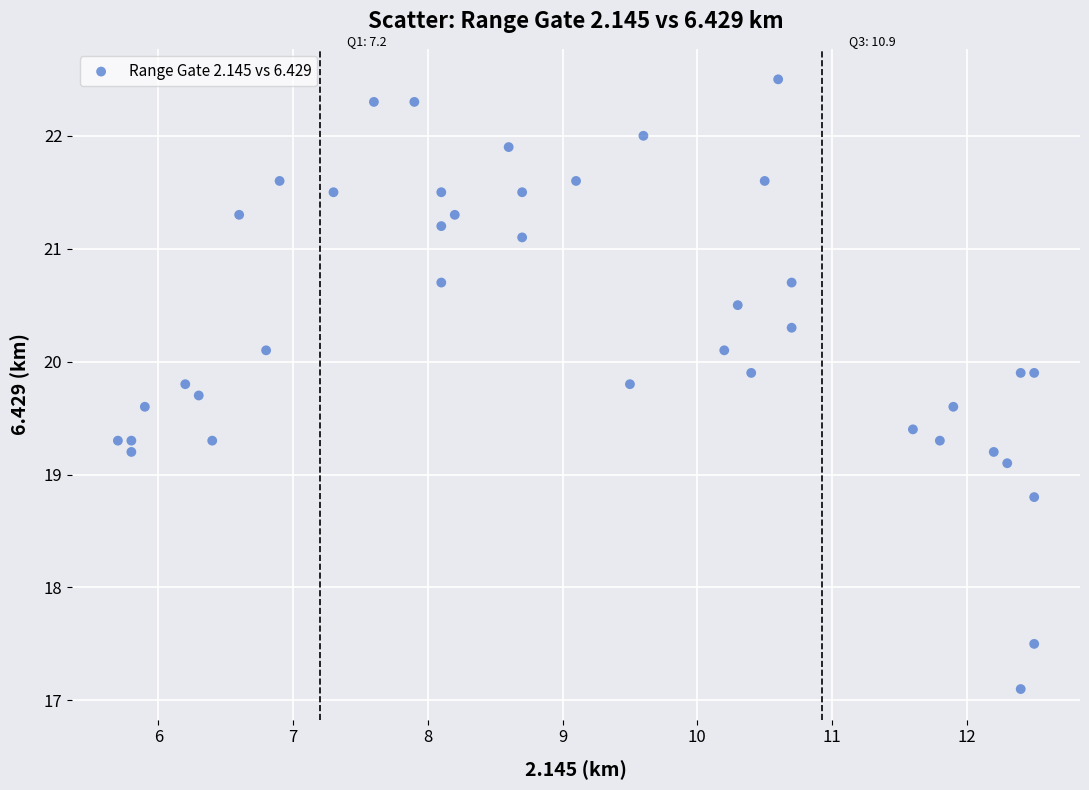

What is the range of Y values (max minus min)?

5.4